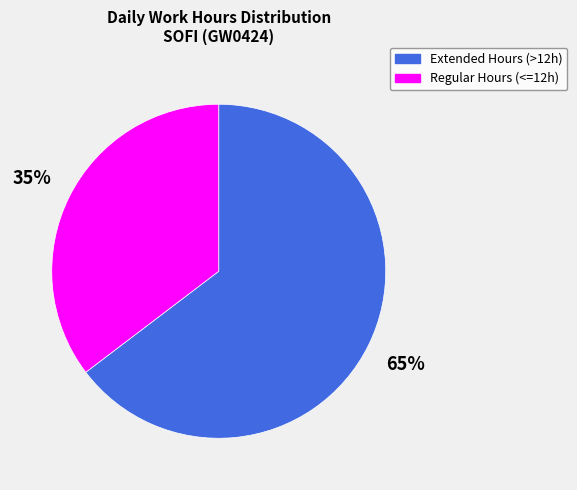

To the nearest percent, what is the average slice percentage?

50%